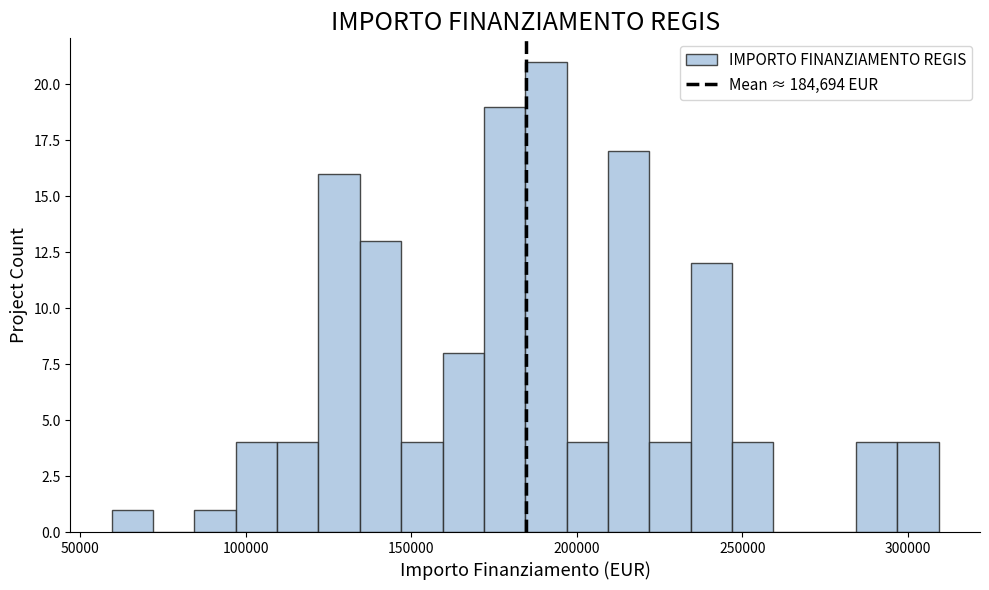

Read against the x-axis, roughly where is the centre of the tallest bar?

190000